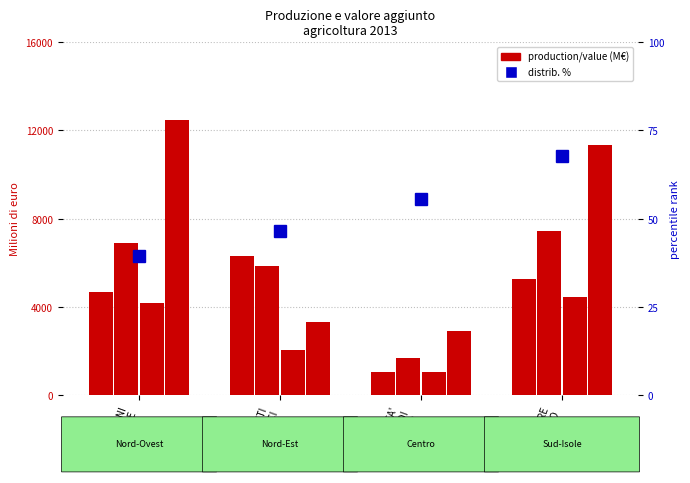

What is the difference between the maximum and minimum values in the Nord-Ovest series?

5275.8